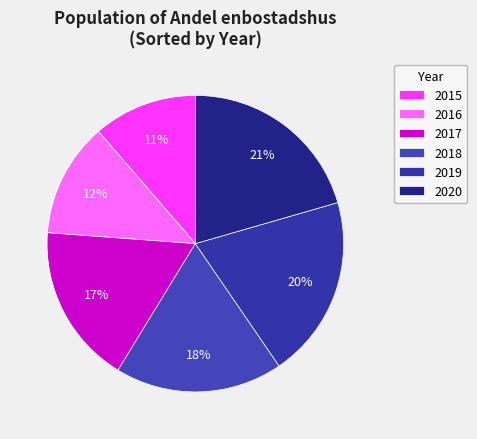

Is there any slice that represents more than half of the pie?

No